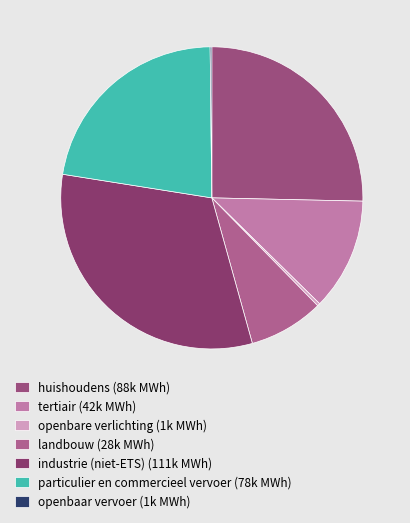

Count the number of slices in the pie.

7